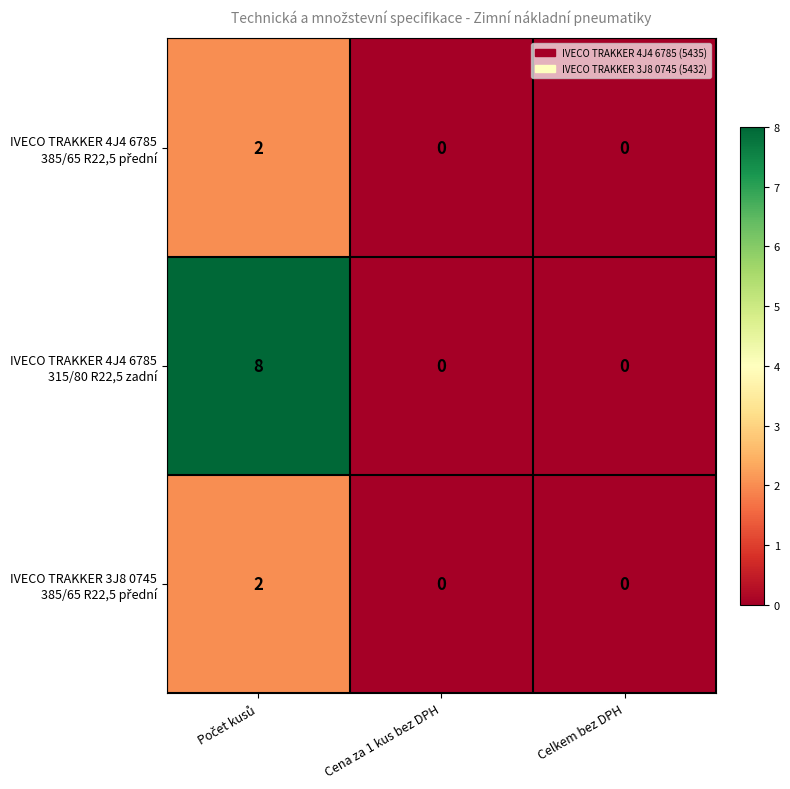

Count the number of data series in this chart.

3